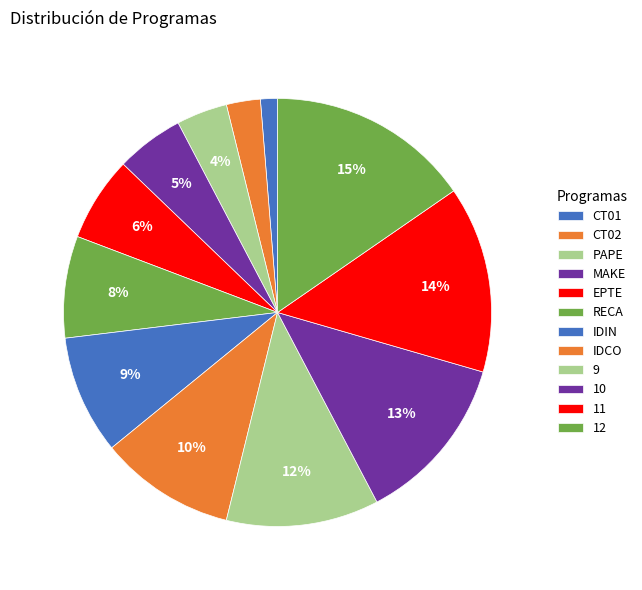

How many slices are in this pie chart?

12